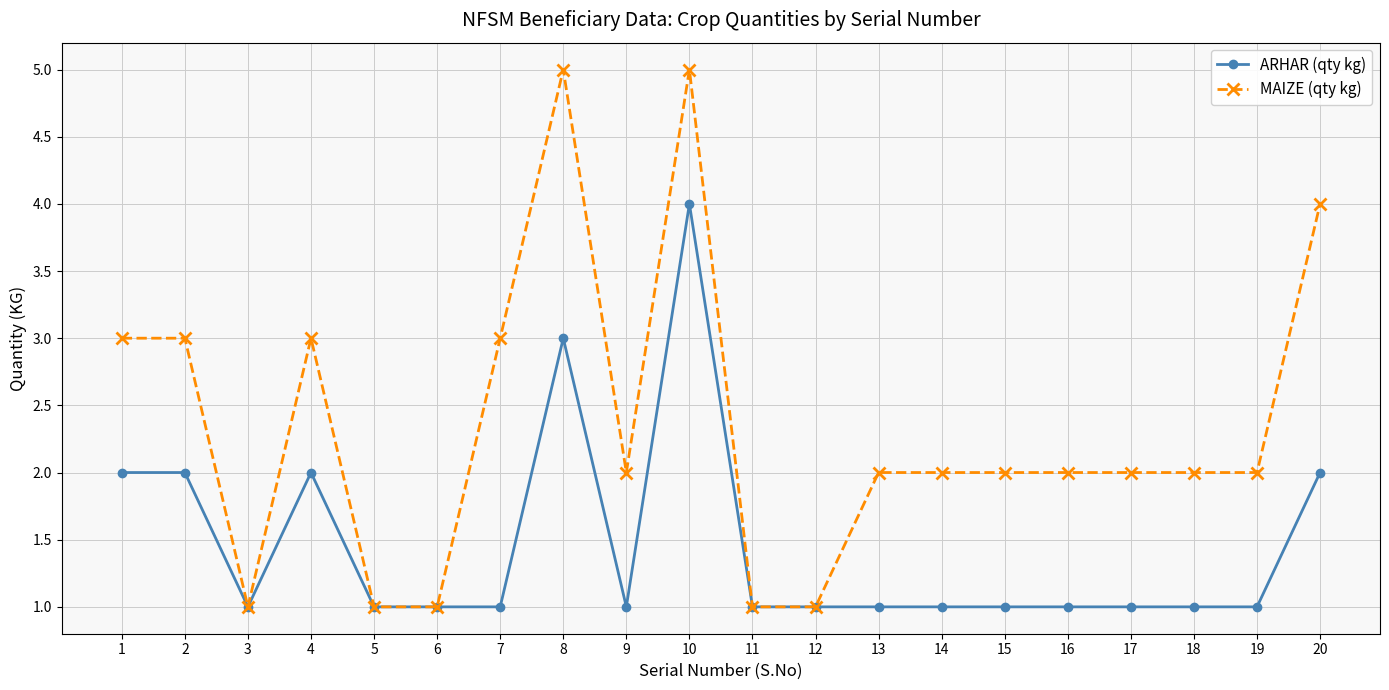

Which series has the largest total across all categories?

MAIZE (qty kg)